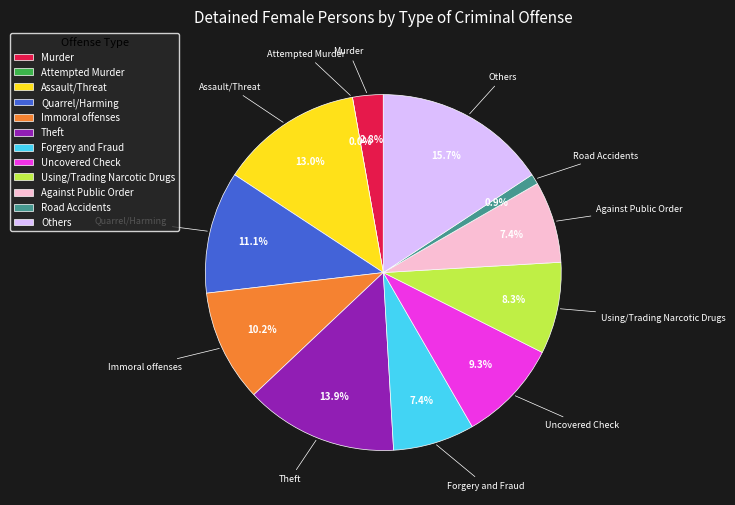

How many slices are in this pie chart?

12